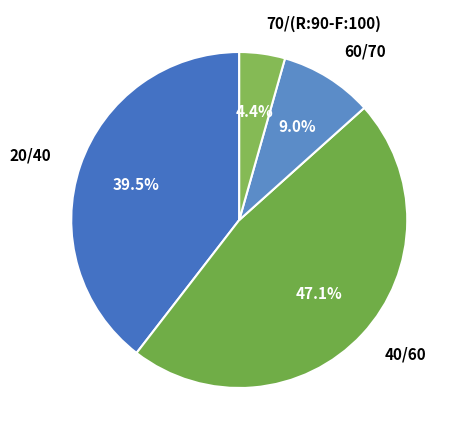

Which category has the biggest portion of the pie?

40/60